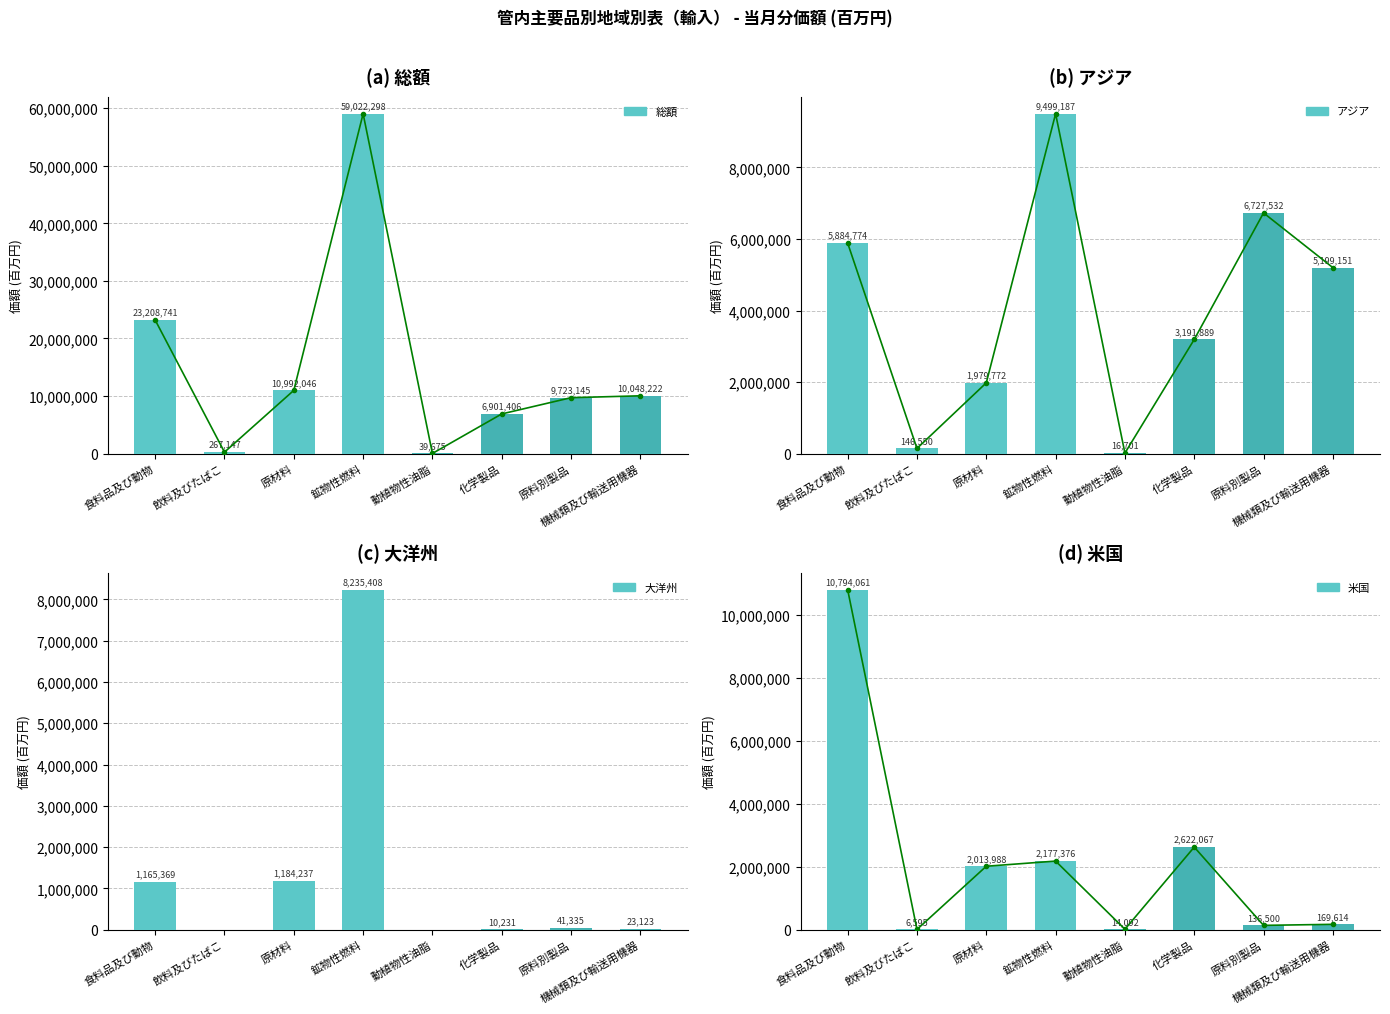

Reading right to left, transcribe all the data shown in this chart.

総額: 機械類及び輸送用機器=10048222	原料別製品=9723145	化学製品=6901406	動植物性油脂=39675	鉱物性燃料=59022298	原材料=10992046	飲料及びたばこ=267147	食料品及び動物=23208741
アジア: 機械類及び輸送用機器=5199151	原料別製品=6727532	化学製品=3191889	動植物性油脂=16701	鉱物性燃料=9499187	原材料=1979772	飲料及びたばこ=146550	食料品及び動物=5884774
大洋州: 機械類及び輸送用機器=23123	原料別製品=41335	化学製品=10231	動植物性油脂=0	鉱物性燃料=8235408	原材料=1184237	飲料及びたばこ=0	食料品及び動物=1165369
米国: 機械類及び輸送用機器=169614	原料別製品=136500	化学製品=2622067	動植物性油脂=14092	鉱物性燃料=2177376	原材料=2013988	飲料及びたばこ=6595	食料品及び動物=10794061